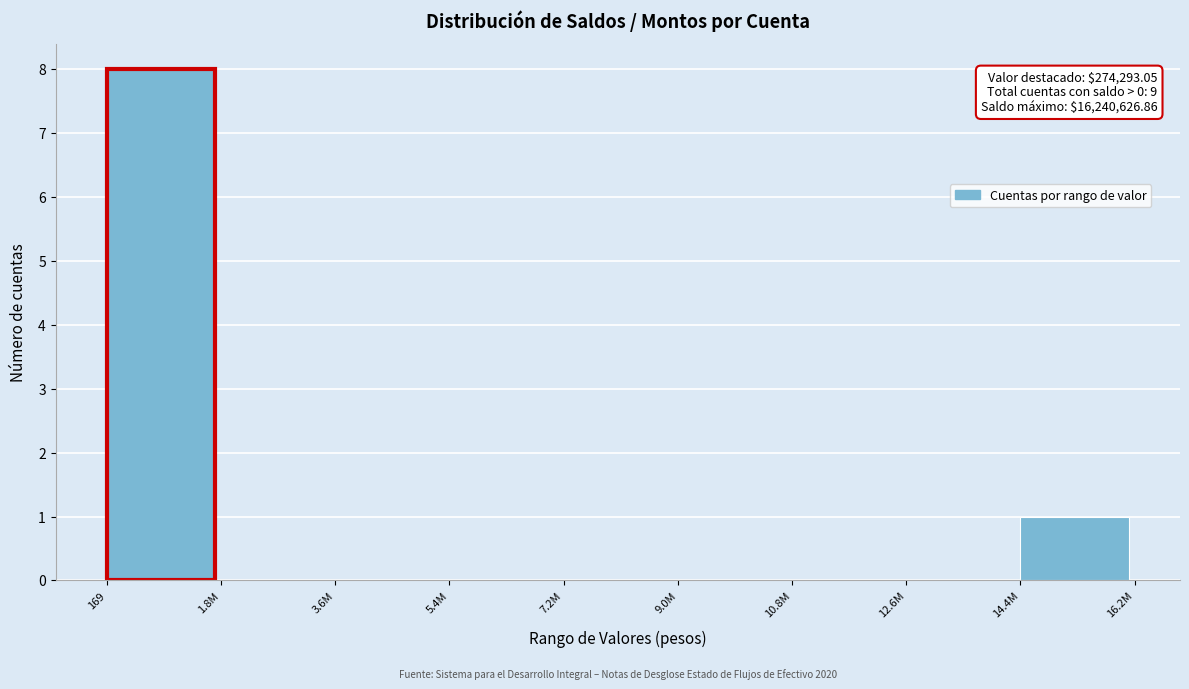

Reading left to right, transcribe all the data shown in this chart.

169=8	1.8M=0	3.6M=0	5.4M=0	7.2M=0	9.0M=0	10.8M=0	12.6M=0	14.4M=1